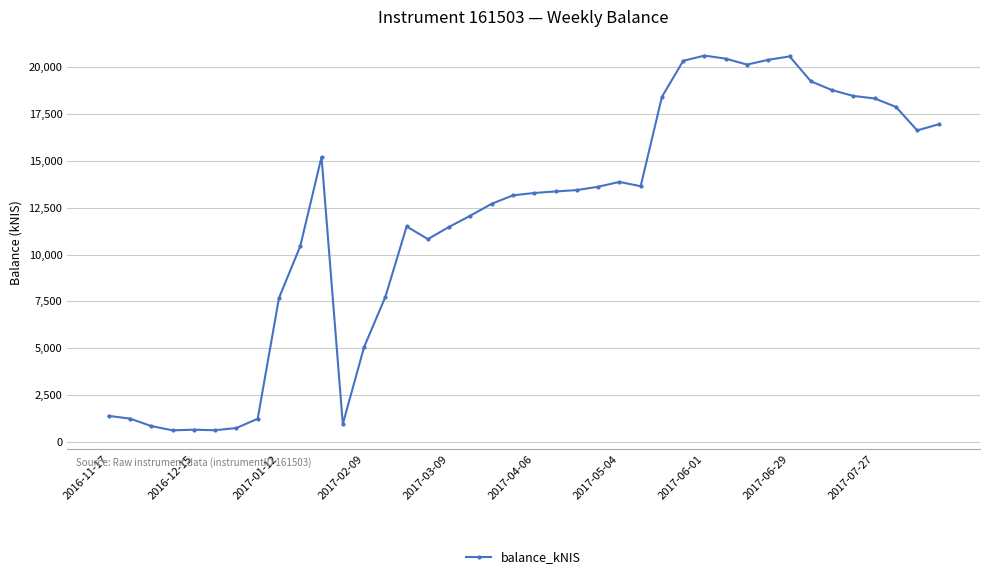

What is the minimum value shown in the chart?

605.9